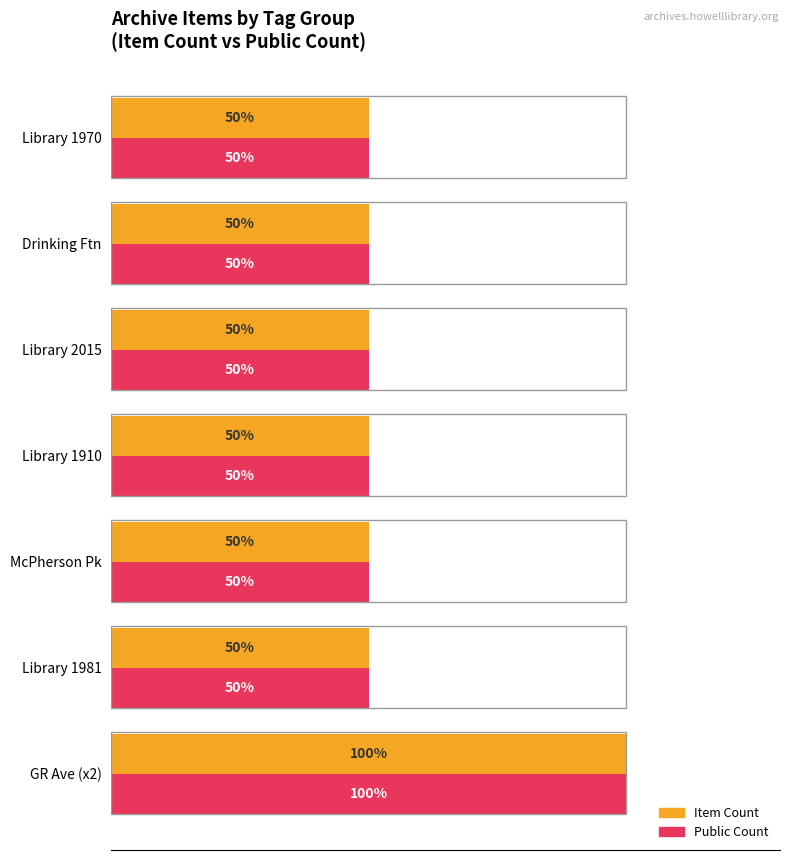

Which category has the highest value in the Item Count series?

GR Ave (x2)